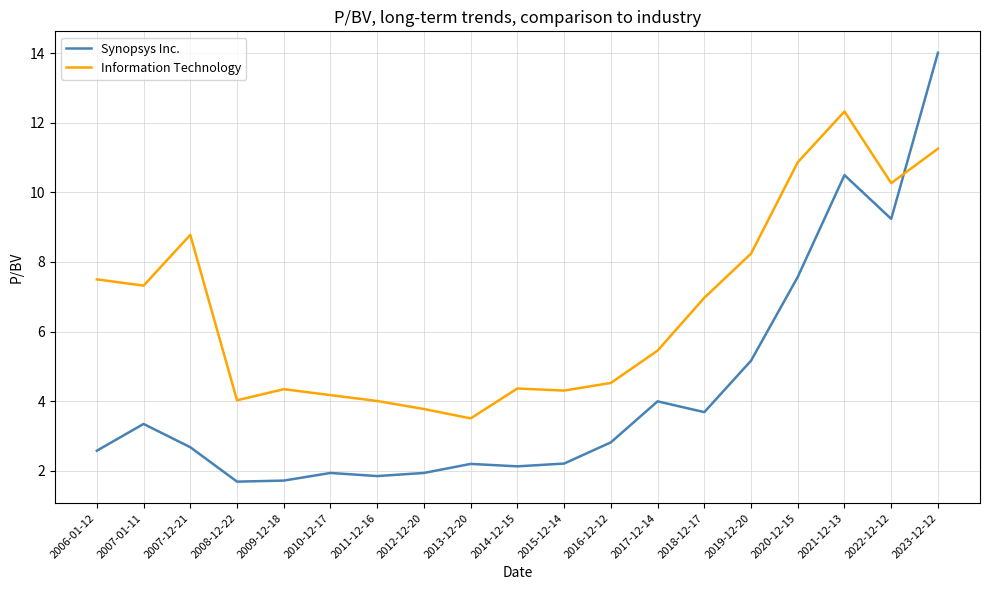

At how many categories does at least one series exceed 10?

4